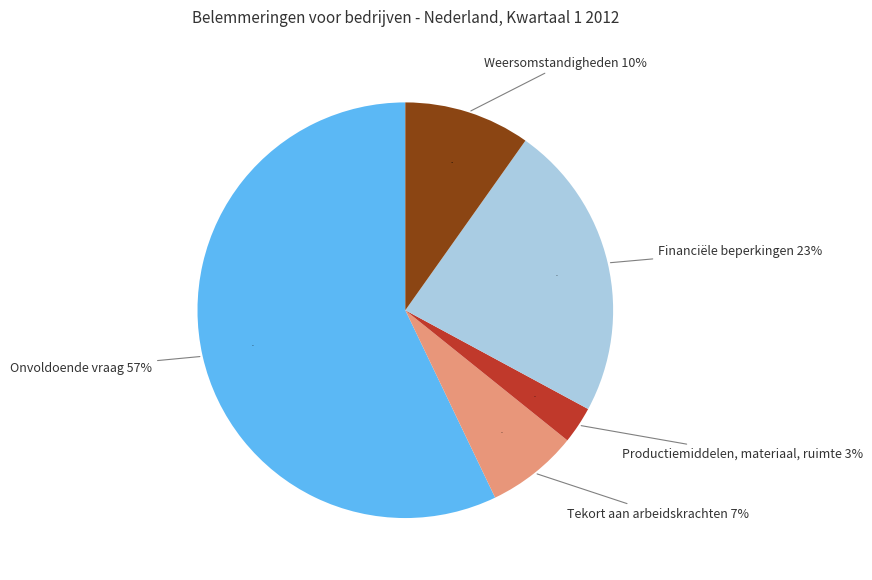

To the nearest percent, what is the combined percentage of Productiemiddelen, materiaal, ruimte and Weersomstandigheden?

13%